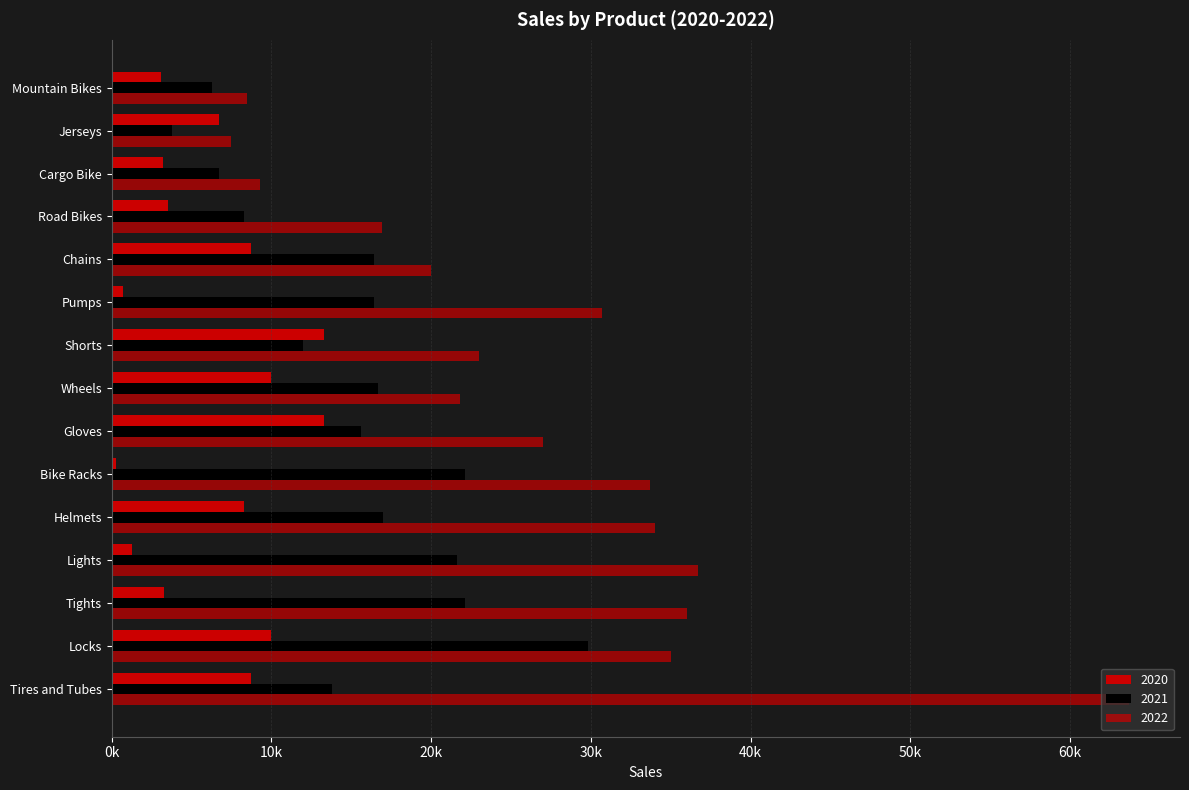

List the series in order of their peak value, lowest first.

2020, 2021, 2022